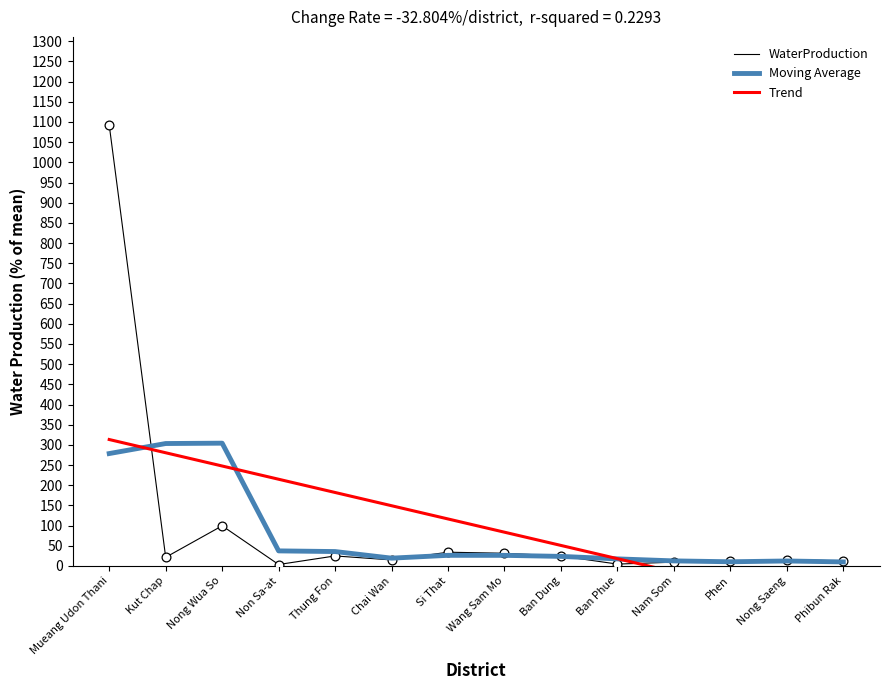

Which series reaches the maximum Y coordinate?

WaterProduction